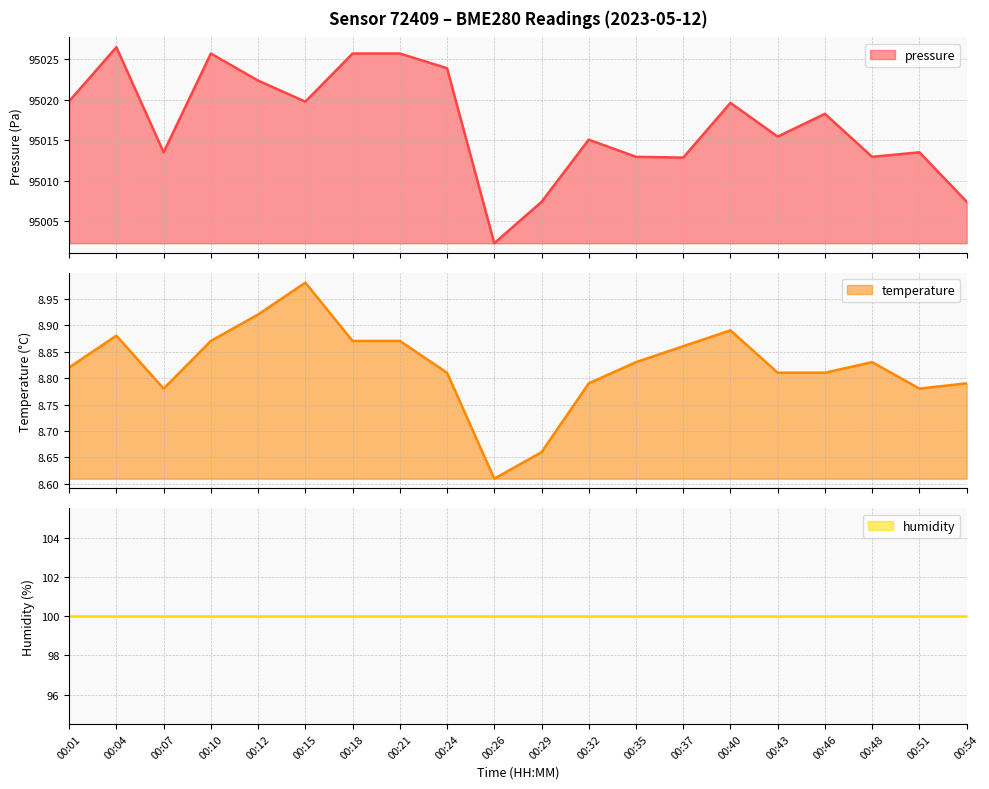

What is the total value across all series at 00:37?

95021.7